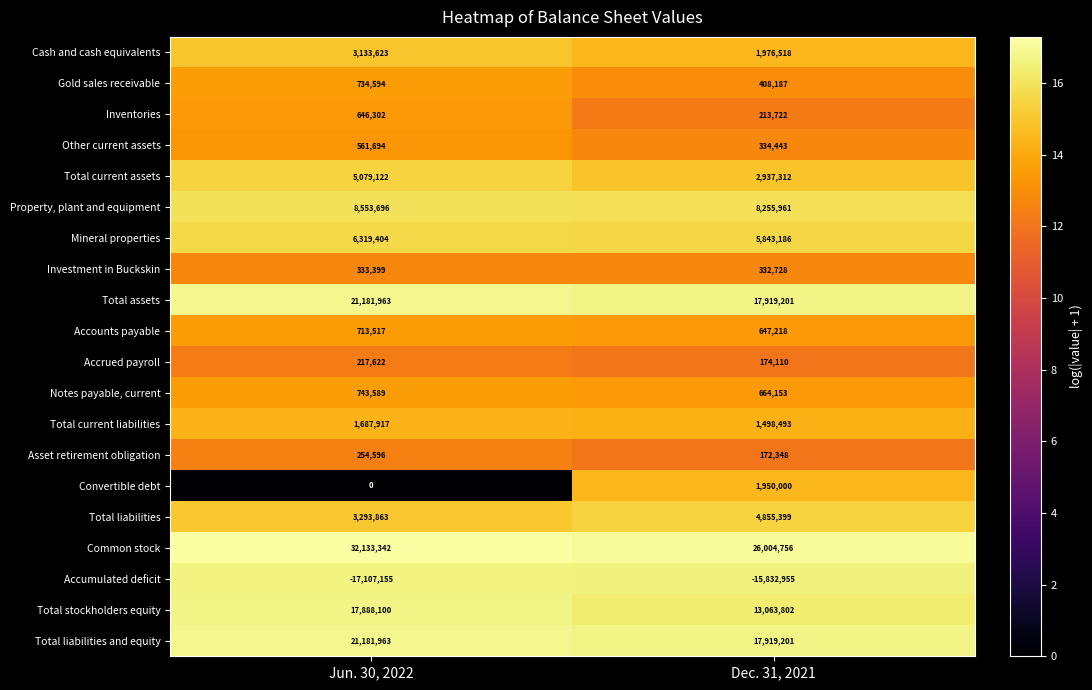

Is the value of Property, plant and equipment at Jun. 30, 2022 greater than the value of Common stock at Dec. 31, 2021?

No